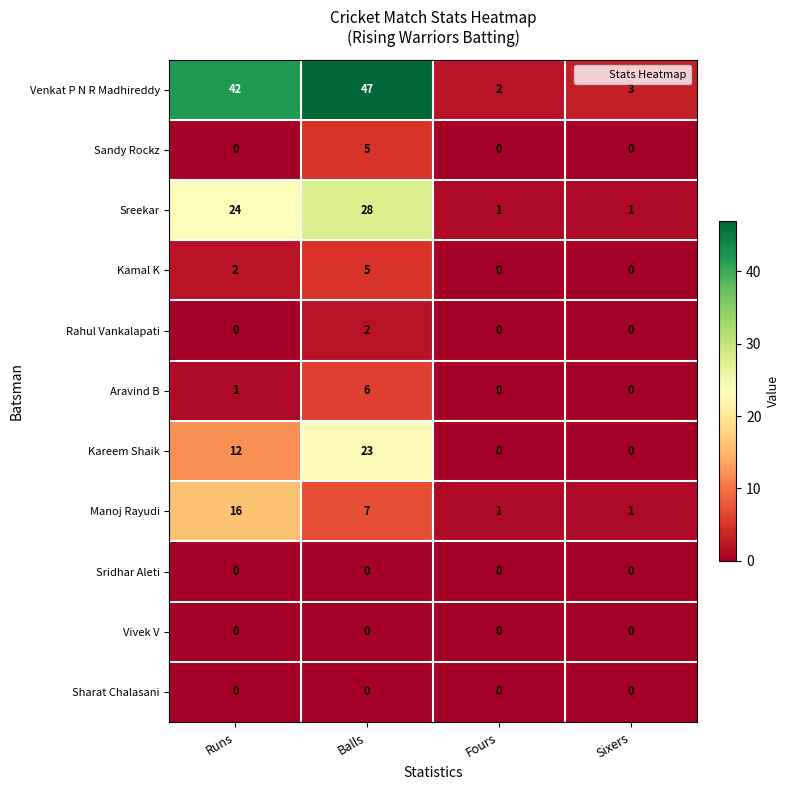

What is the approximate value of Aravind B at Balls?

6